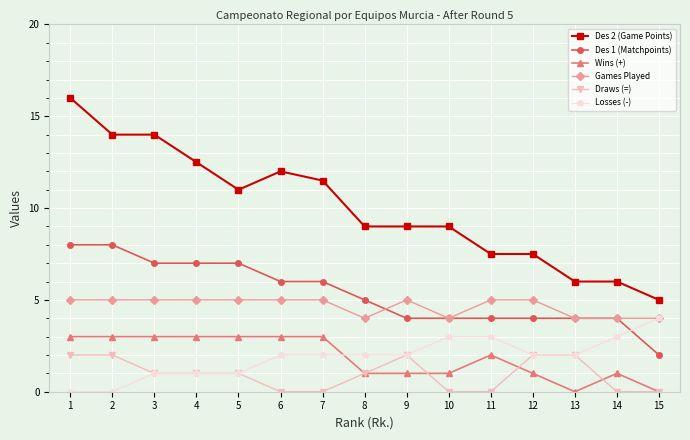

Rank the series by their maximum value, from highest to lowest.

Des 2 (Game Points), Des 1 (Matchpoints), Games Played, Losses (-), Wins (+), Draws (=)